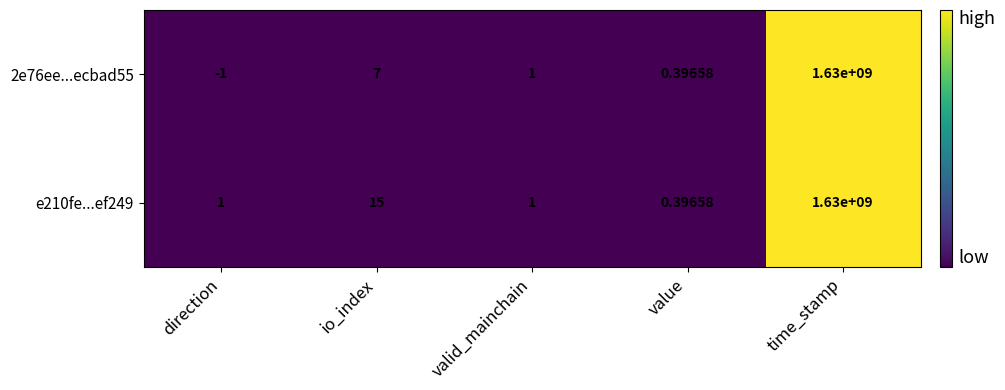

What is the total value across all series at value?

0.8